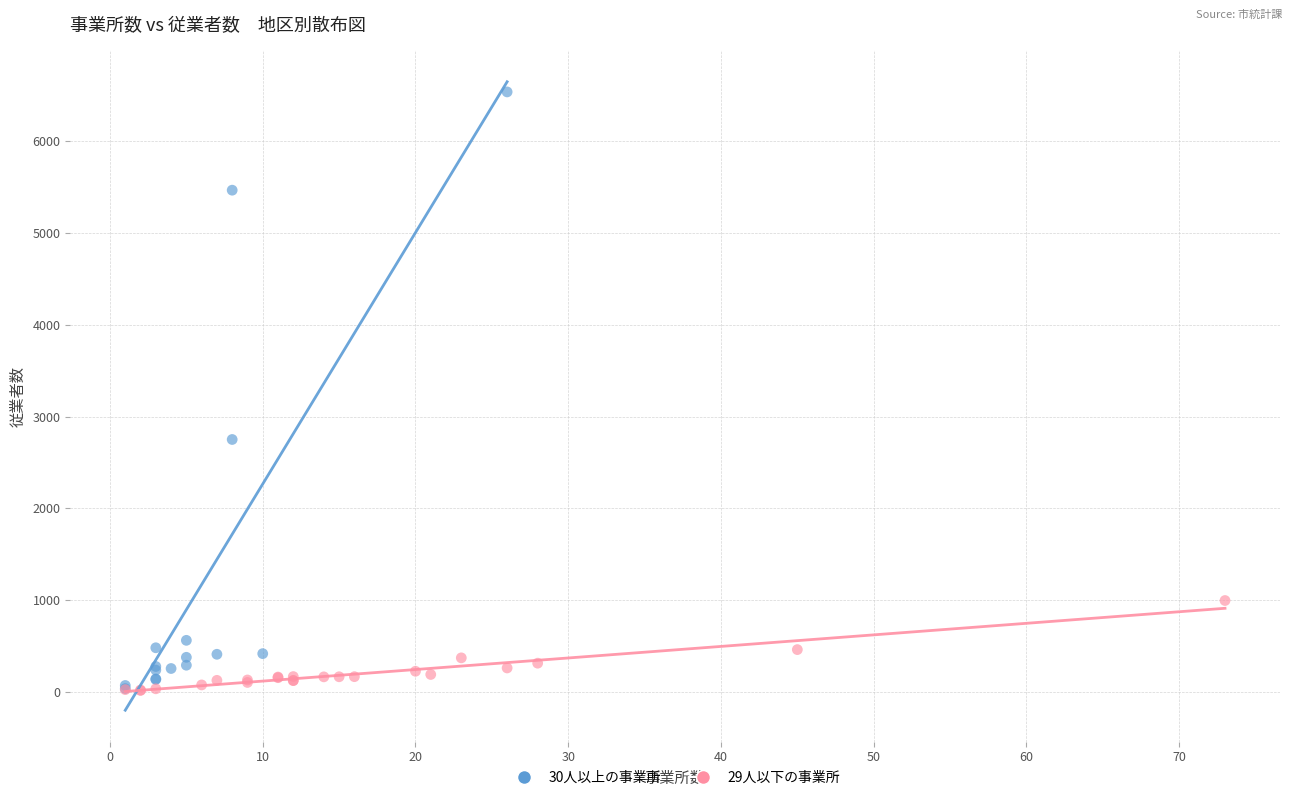

Which series has the widest spread of Y values?

30人以上の事業所